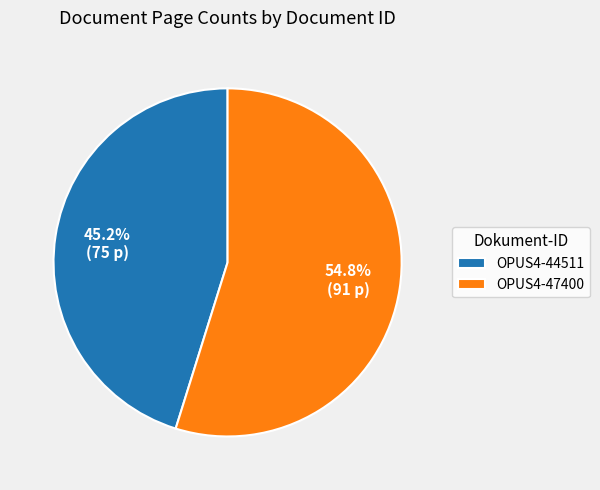

Count the number of slices in the pie.

2